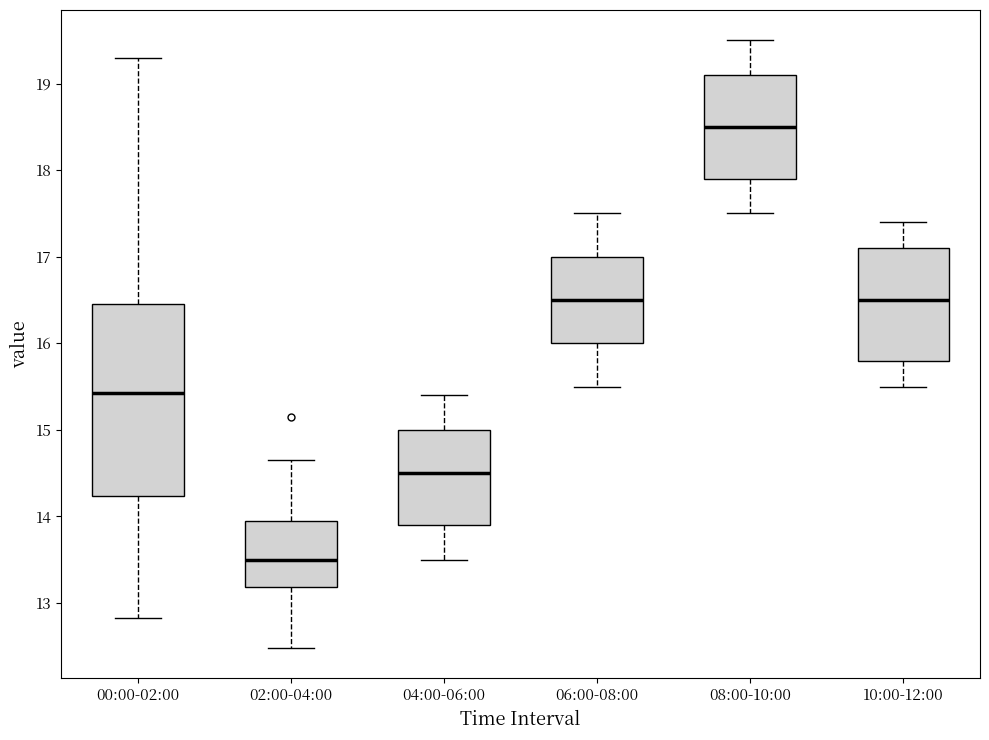

Reading left to right, read every box against the y-axis: the position of its median line, the range the box covers, and the ends of its whiskers. The values are not printed on the chart, so give them approximately, as read against the axis.

00:00-02:00: median 15.4, box 14.2 to 16.5, whiskers 12.8 to 19.3
02:00-04:00: median 13.5, box 13.2 to 14.0, whiskers 12.5 to 14.7
04:00-06:00: median 14.5, box 13.9 to 15.0, whiskers 13.5 to 15.4
06:00-08:00: median 16.5, box 16.0 to 17.0, whiskers 15.5 to 17.5
08:00-10:00: median 18.5, box 17.9 to 19.1, whiskers 17.5 to 19.5
10:00-12:00: median 16.5, box 15.8 to 17.1, whiskers 15.5 to 17.4